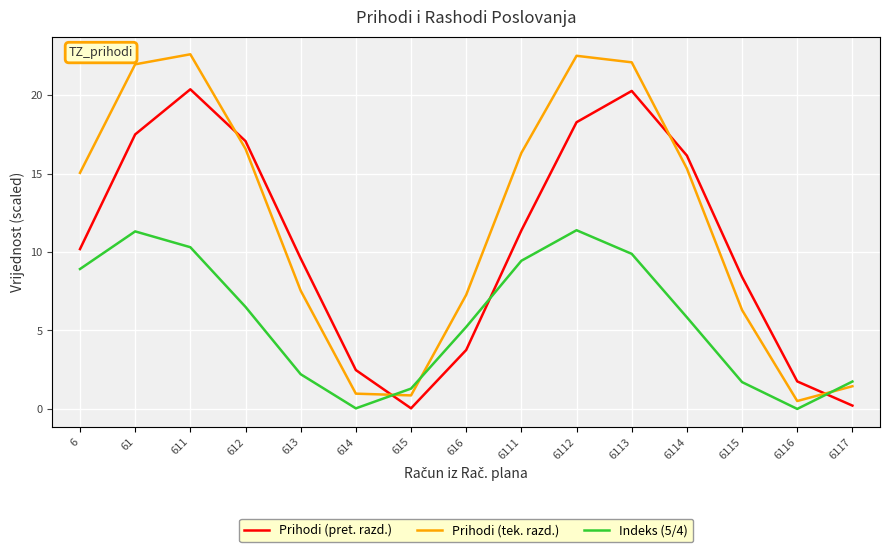

What is the difference between the Prihodi (pret. razd.) values at 6116 and 614?

0.7